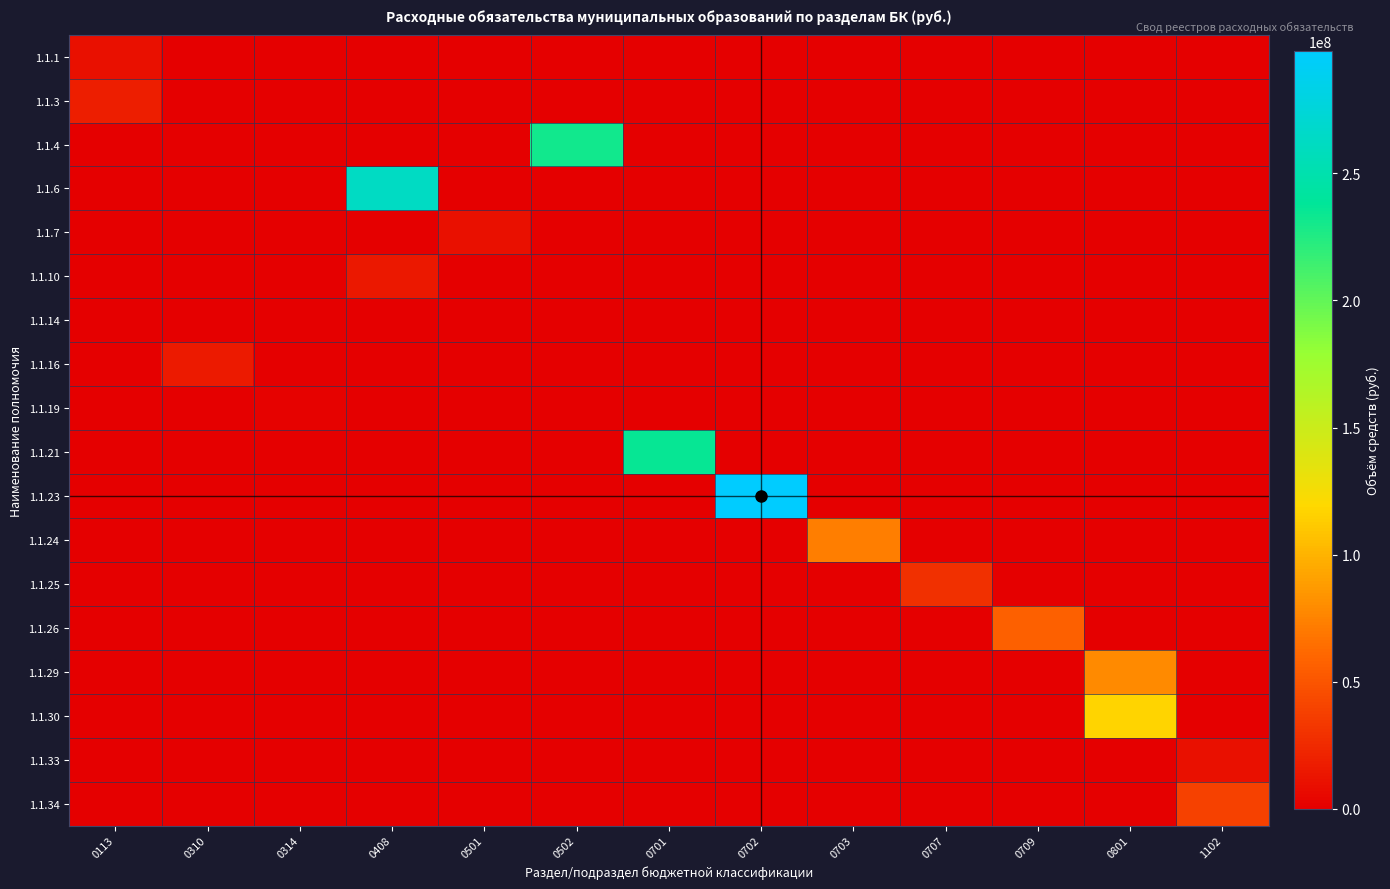

At how many categories does at least one series exceed 263088675?

1